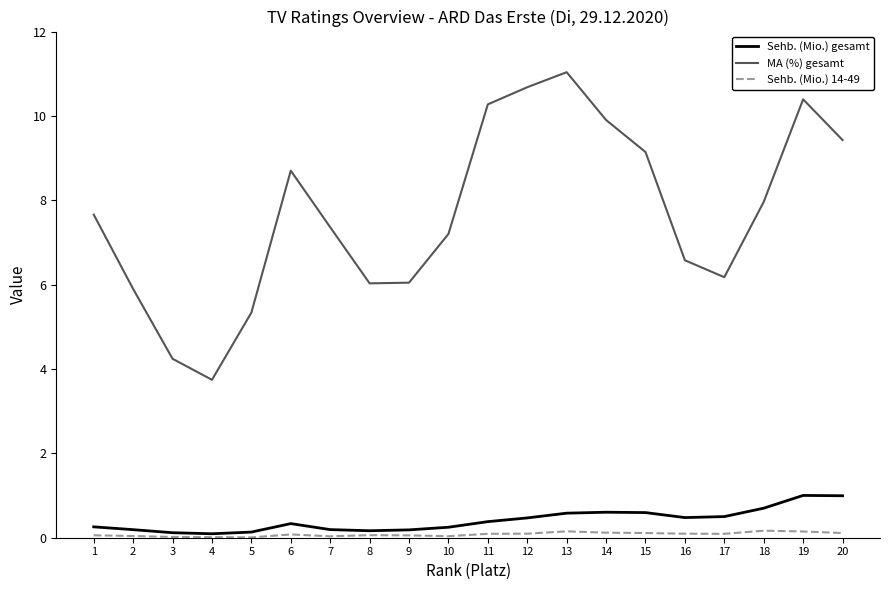

Which series changed the most between 3 and 14?

MA (%) gesamt